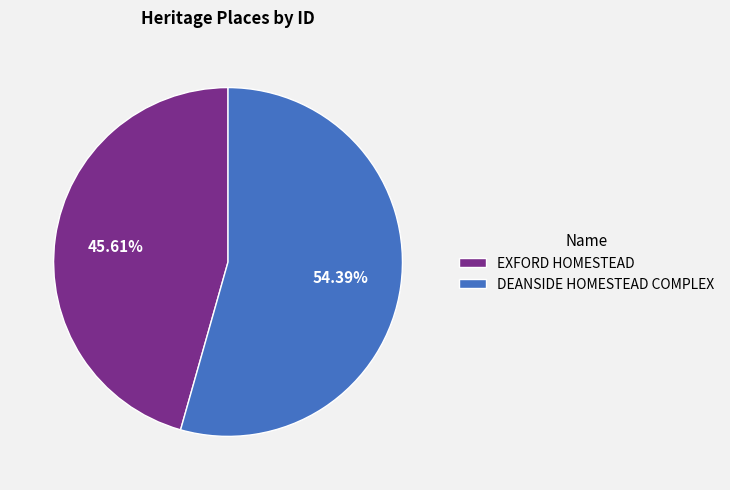

What is the largest slice in the pie chart?

DEANSIDE HOMESTEAD COMPLEX